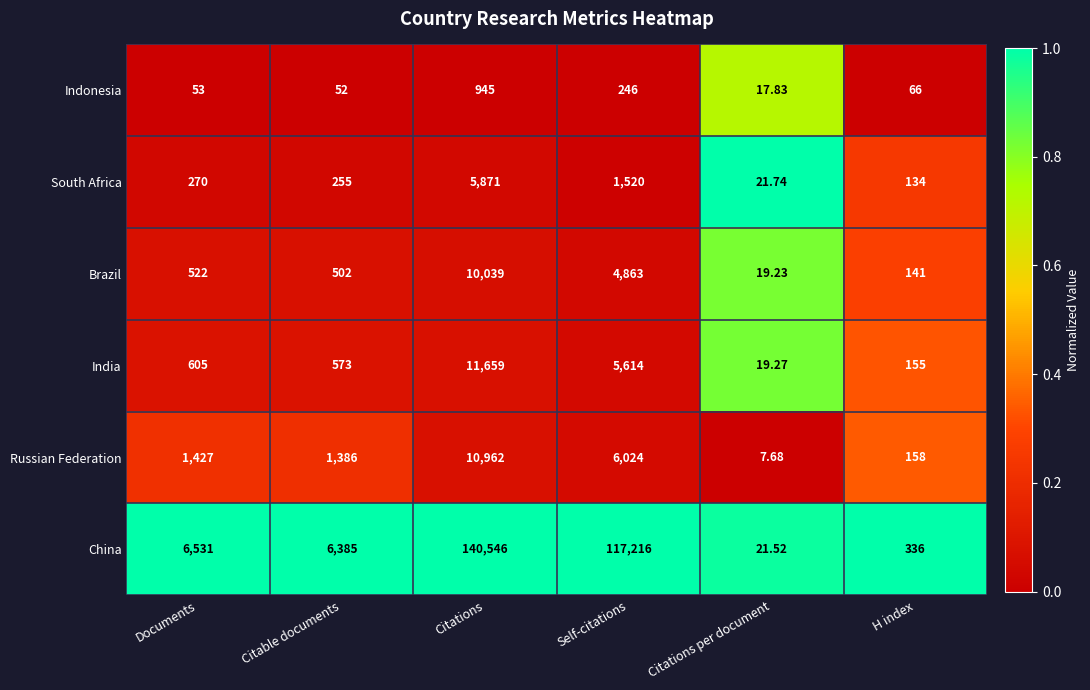

Count the number of categories in the chart.

6